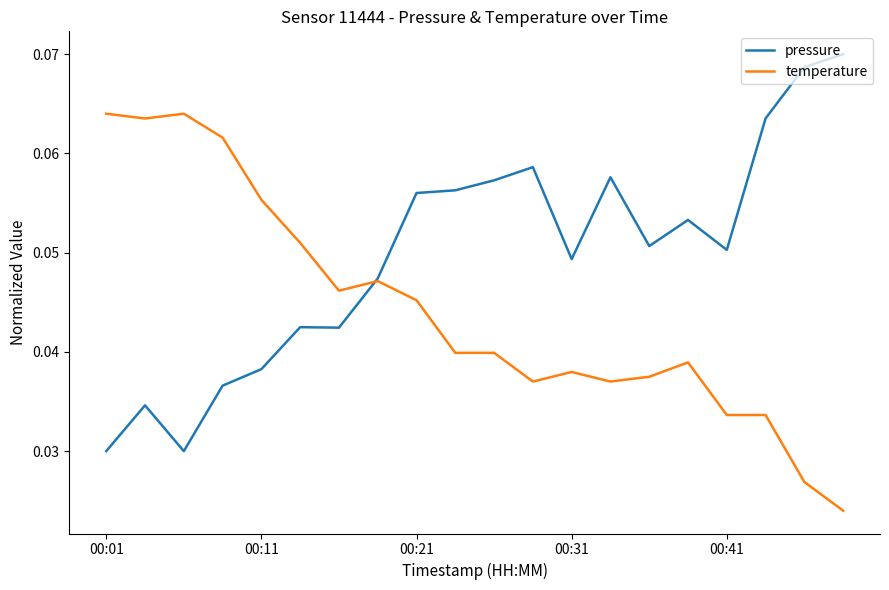

Which series has the largest total across all categories?

pressure